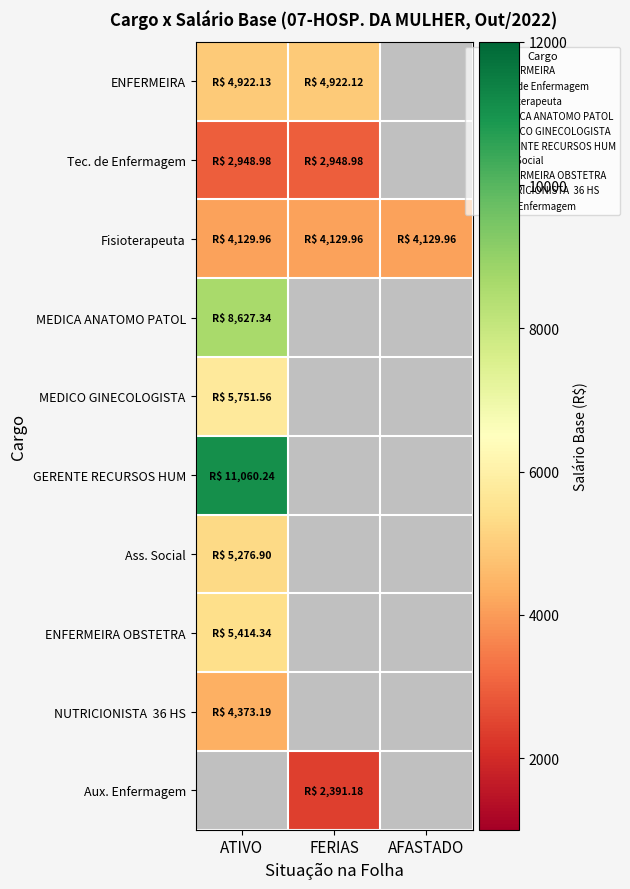

True or false: ENFERMEIRA has a value of 4922.1 at FERIAS.

True